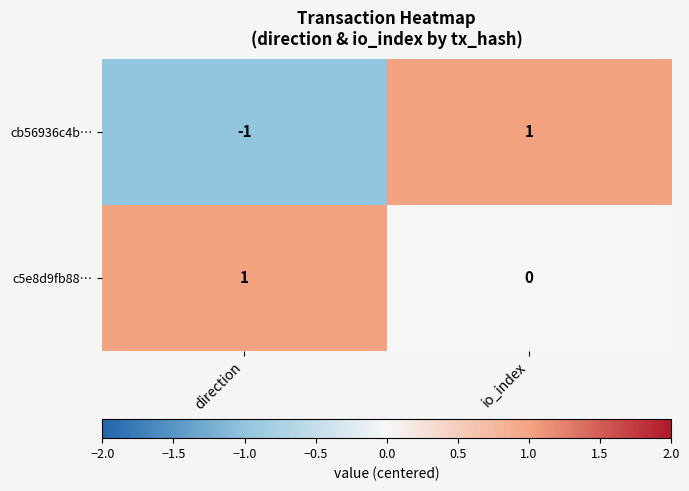

Is it true that cb56936c4b… equals 1 at io_index?

True